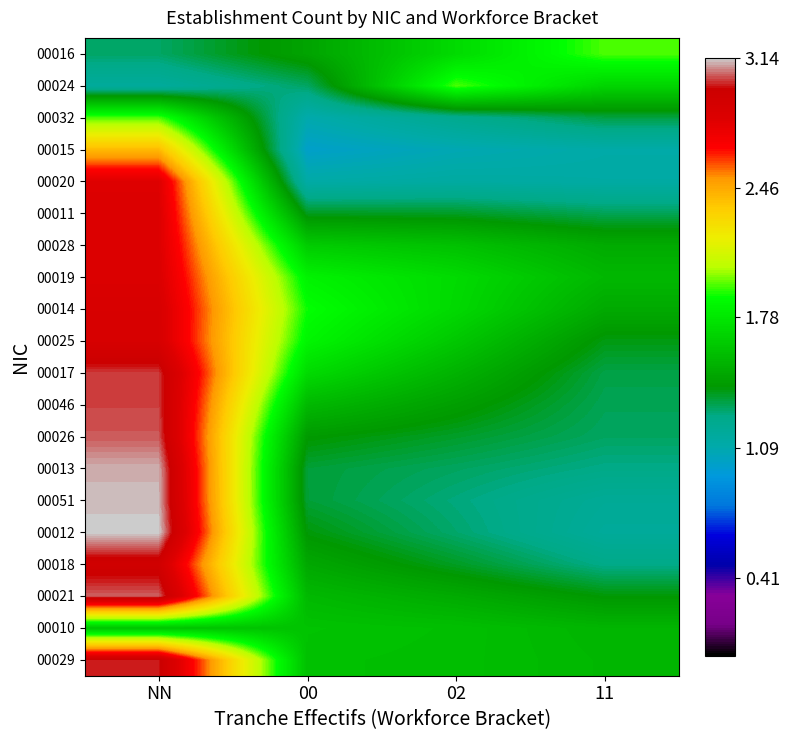

At NN, list the series in order from largest to smallest.

00012, 00051, 00013, 00021, 00026, 00046, 00017, 00029, 00018, 00025, 00014, 00019, 00028, 00011, 00020, 00015, 00032, 00010, 00016, 00024